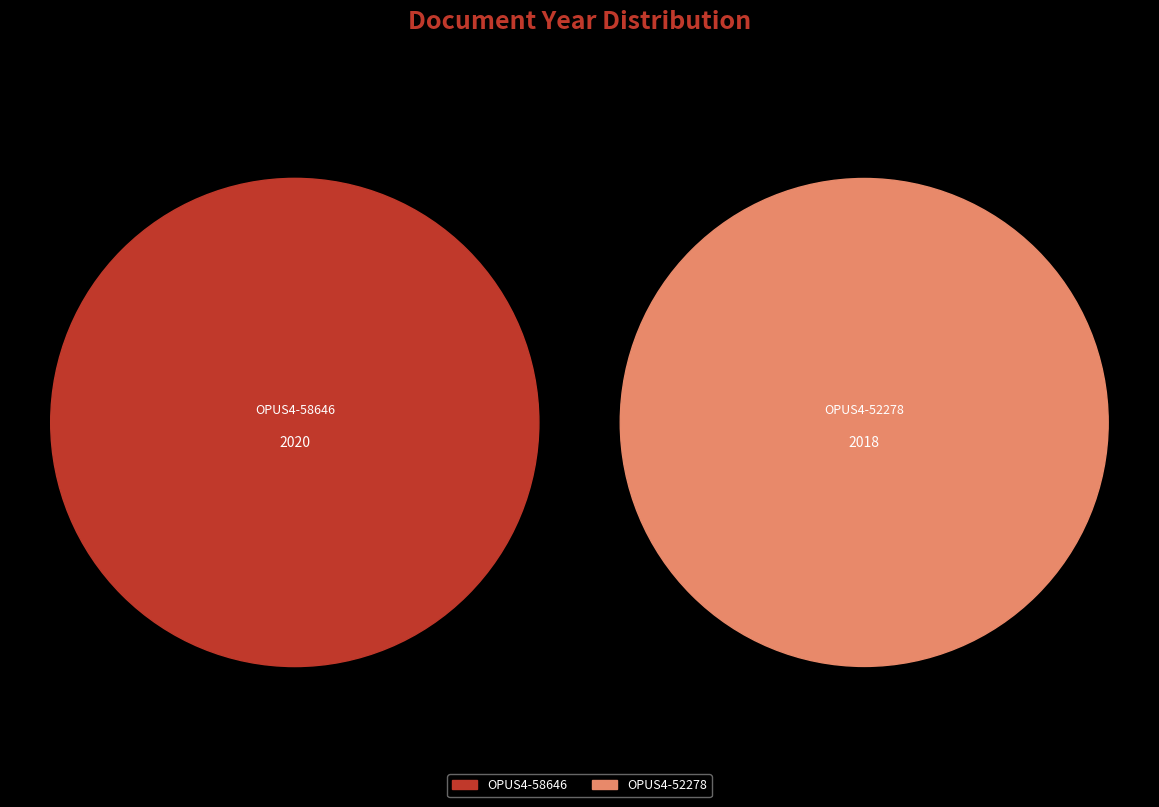

Which category has the smallest portion of the pie?

OPUS4-52278